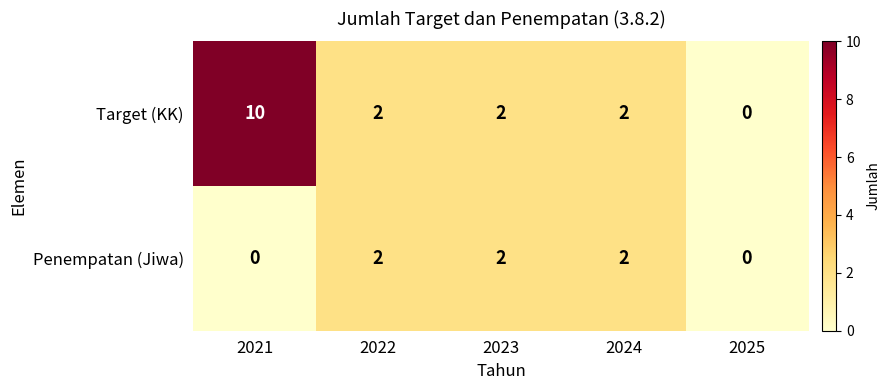

Count the number of categories in the chart.

5